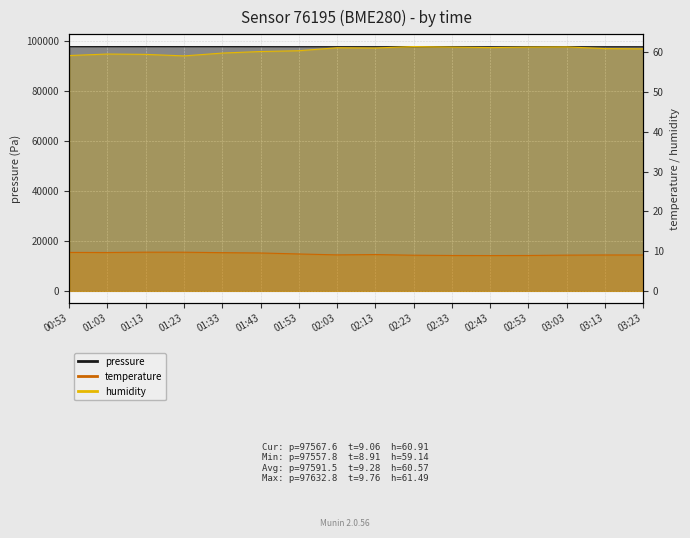

Which category has the lowest value in the pressure series?

02:43